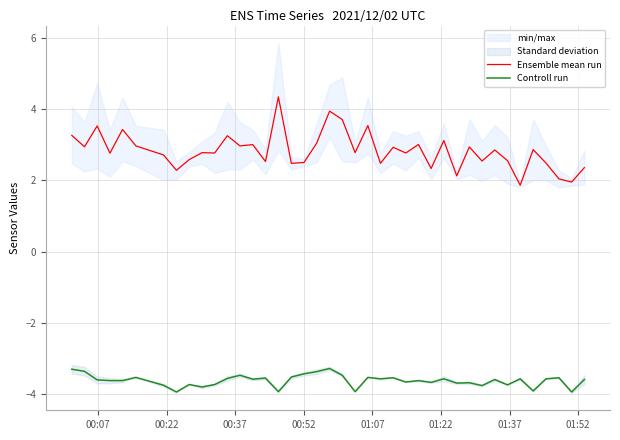

What is the highest value of the Controll run series?

-3.3